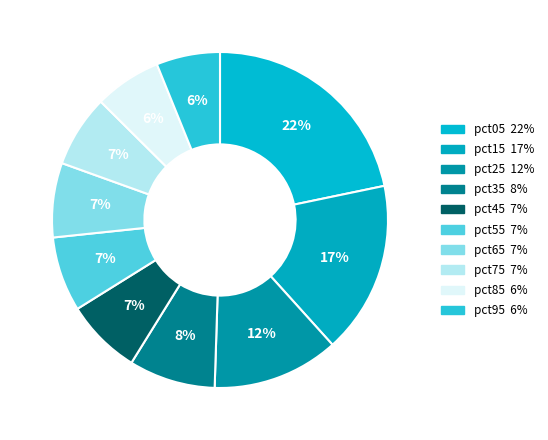

What percentage is NOT represented by pct35?

91.7%